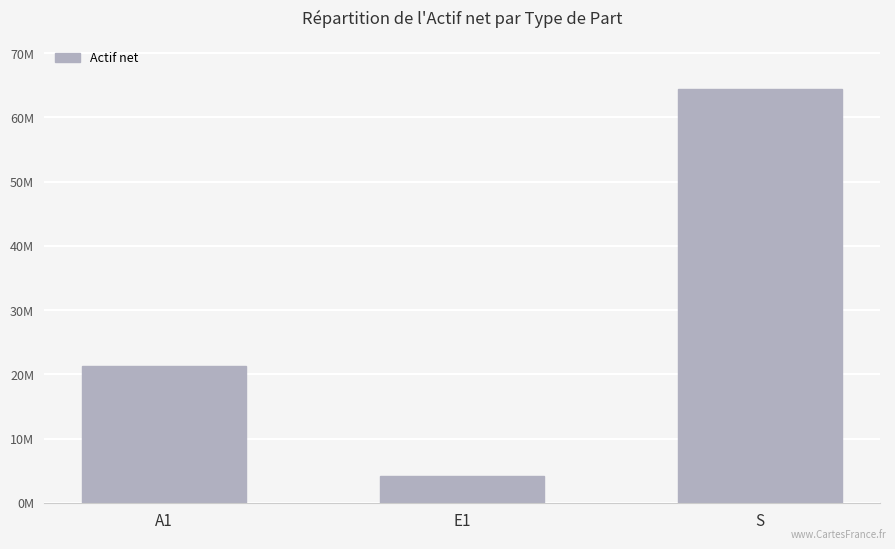

Are the bars horizontal?

No